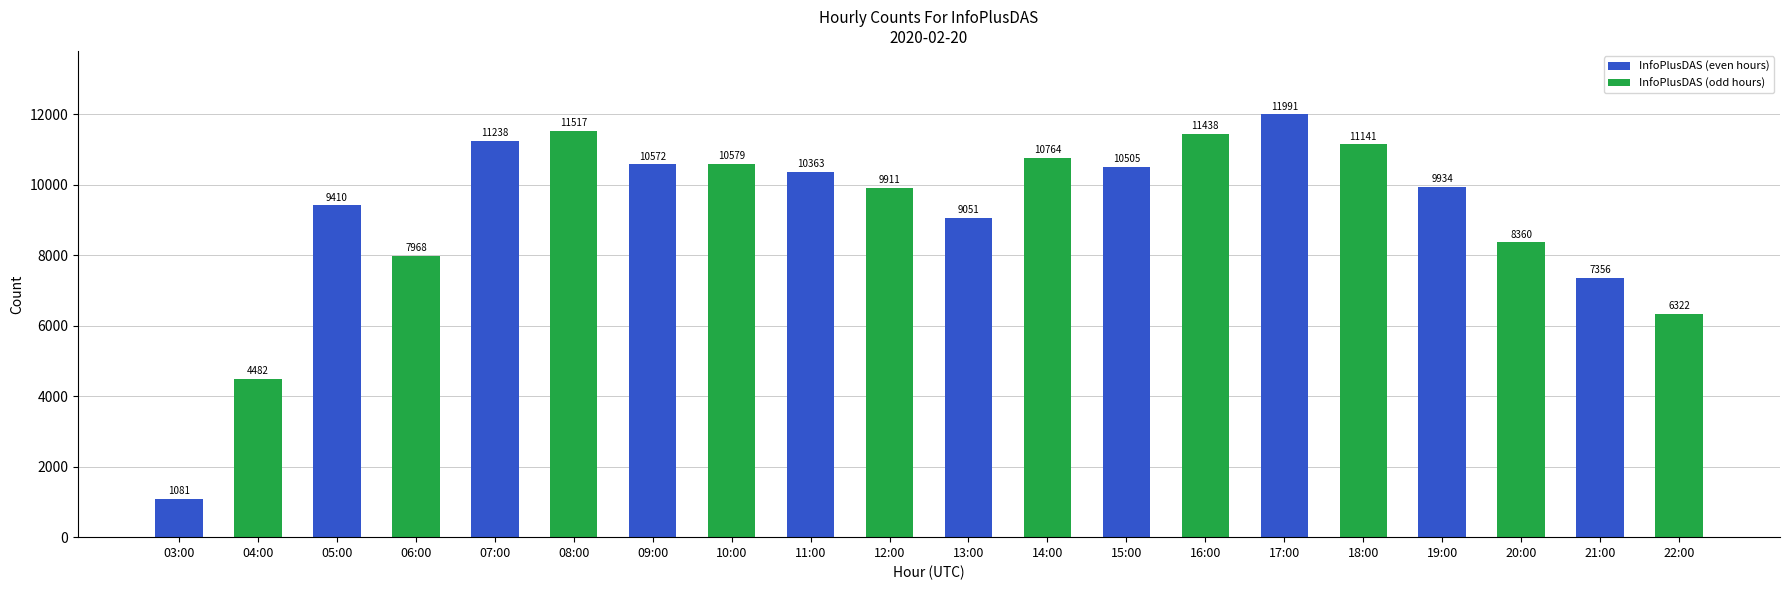

What is the minimum value shown in the chart?

1081